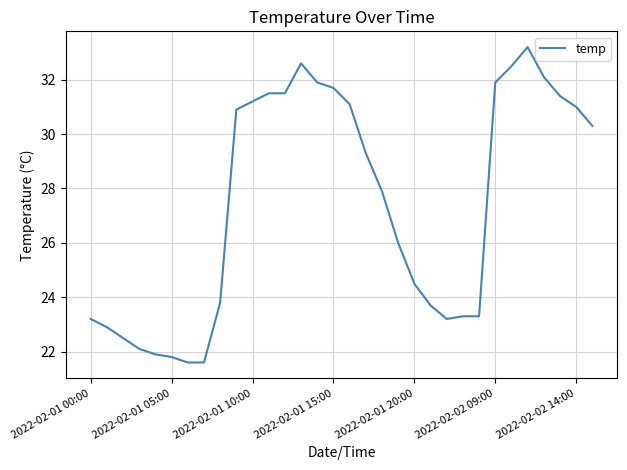

What is the minimum value shown in the chart?

21.6